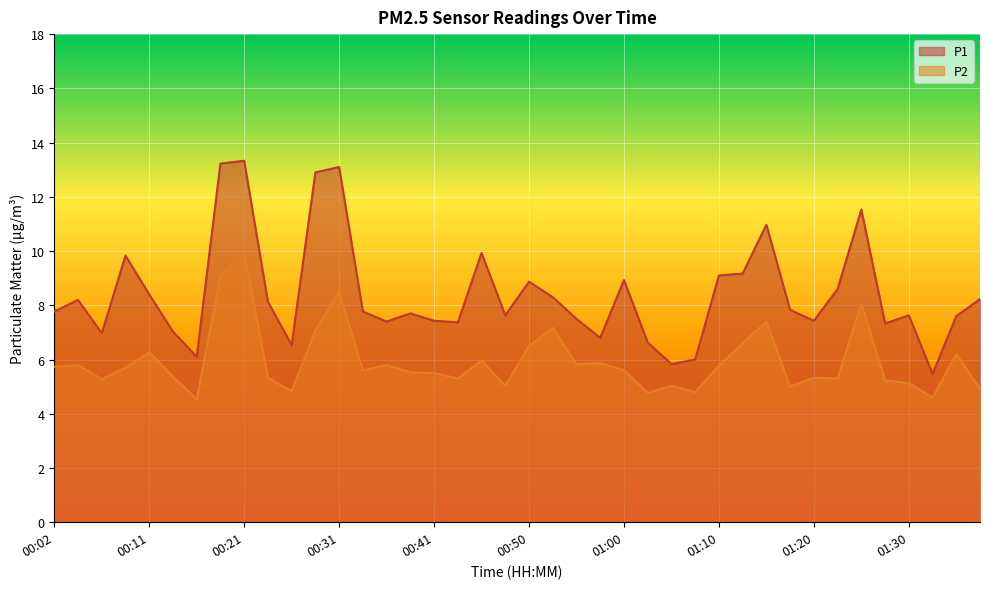

Between 00:02 and 00:46, which series saw the biggest shift?

P1